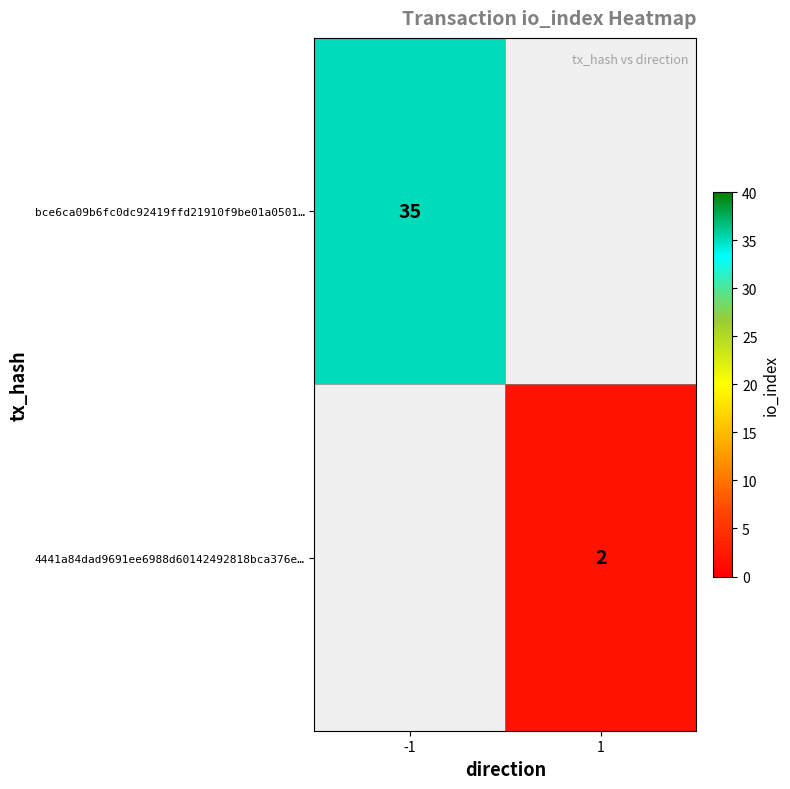

Is it true that bce6ca09b6fc0dc92419ffd21910f9be01a0501… equals 58 at -1?

False